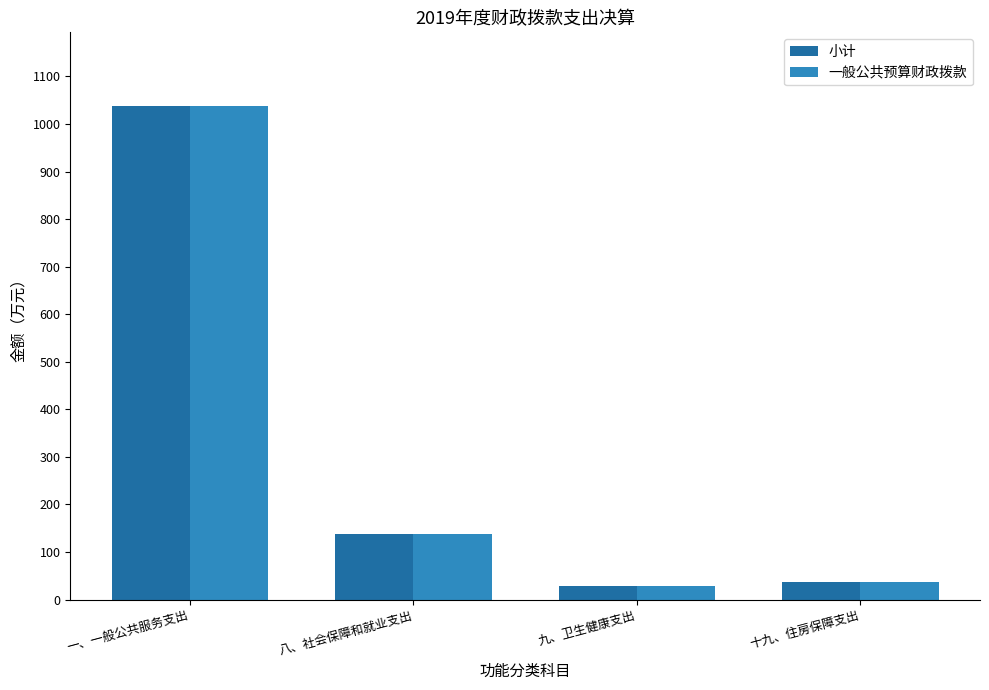

At which category is the sum across all series the highest?

一、一般公共服务支出